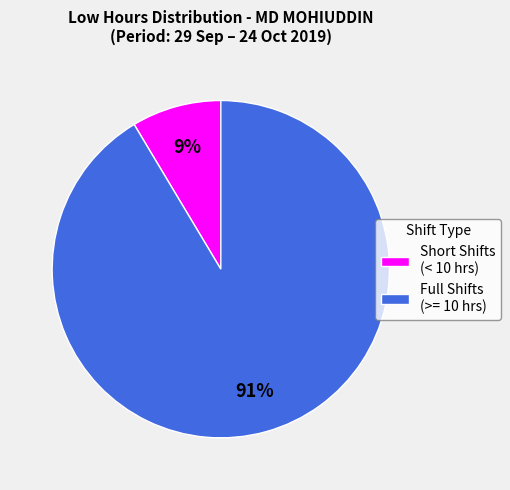

Is there any slice that represents more than half of the pie?

Yes